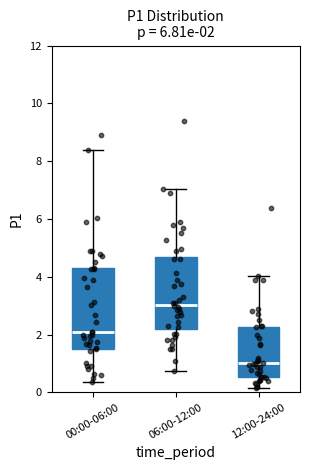

Comparing the boxes themselves (not the whiskers), which one is the tallest?

00:00-06:00